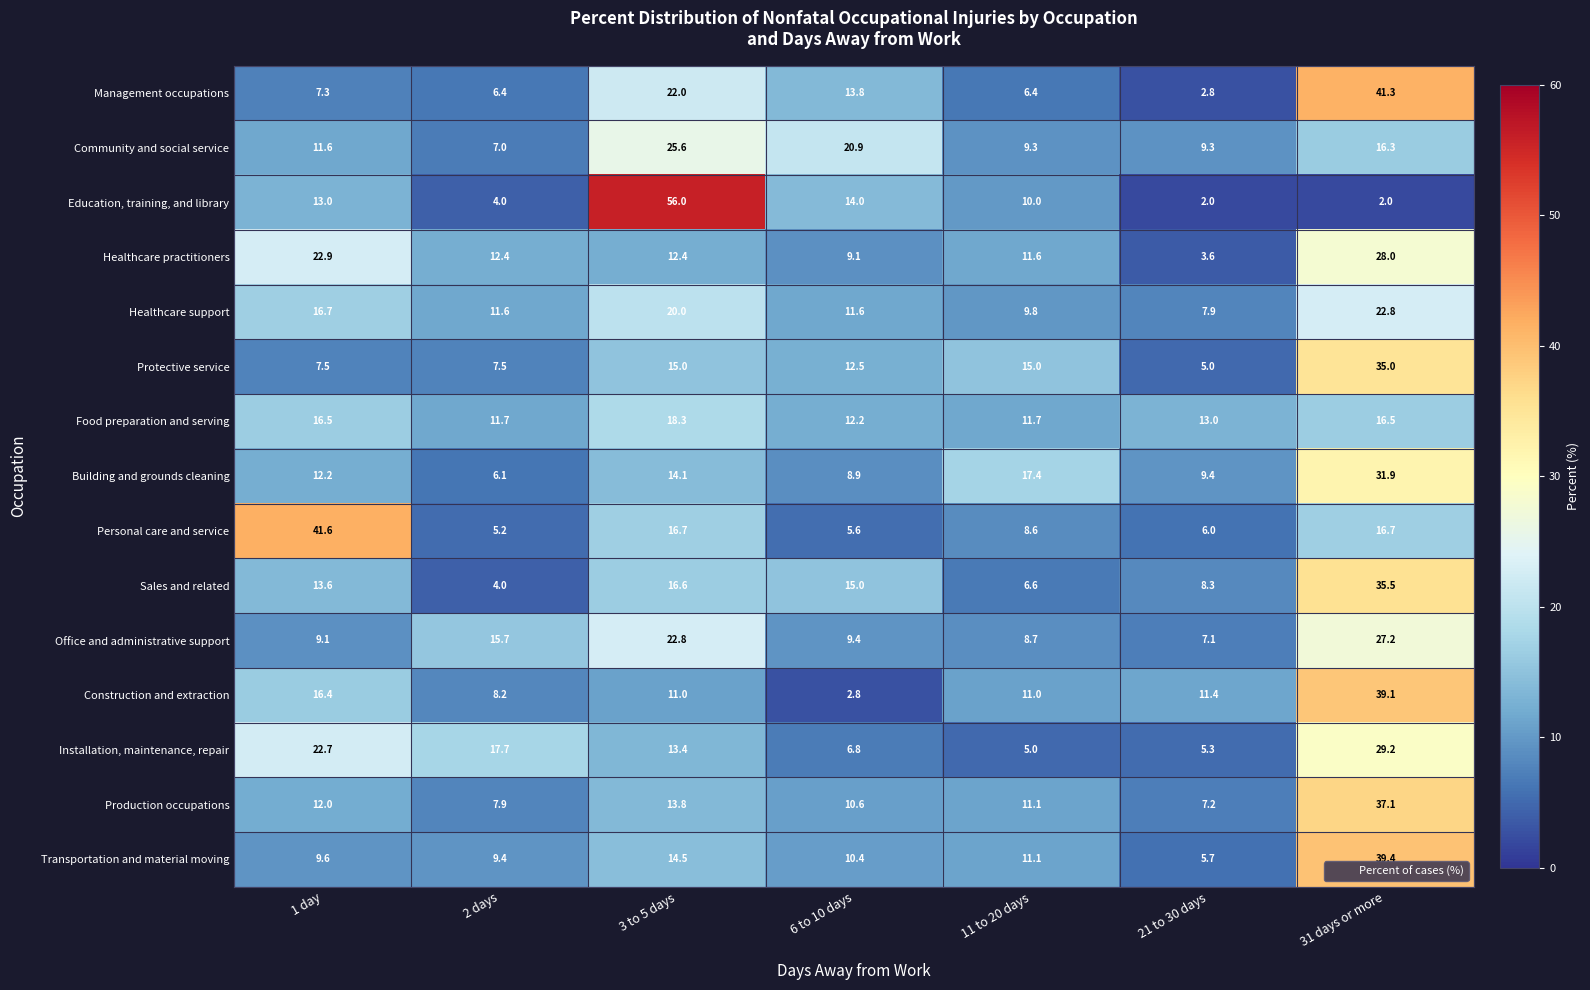

At which category does the chart reach its peak across all series?

3 to 5 days